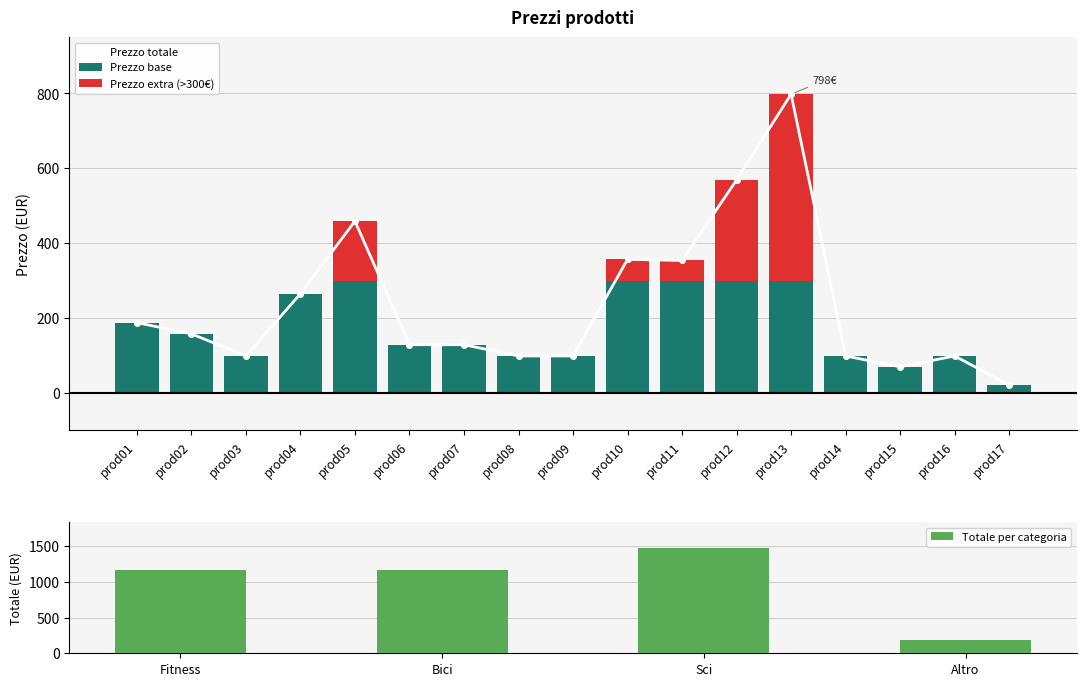

Approximately how many times larger is the value at prod09 compared to prod01?

0.5